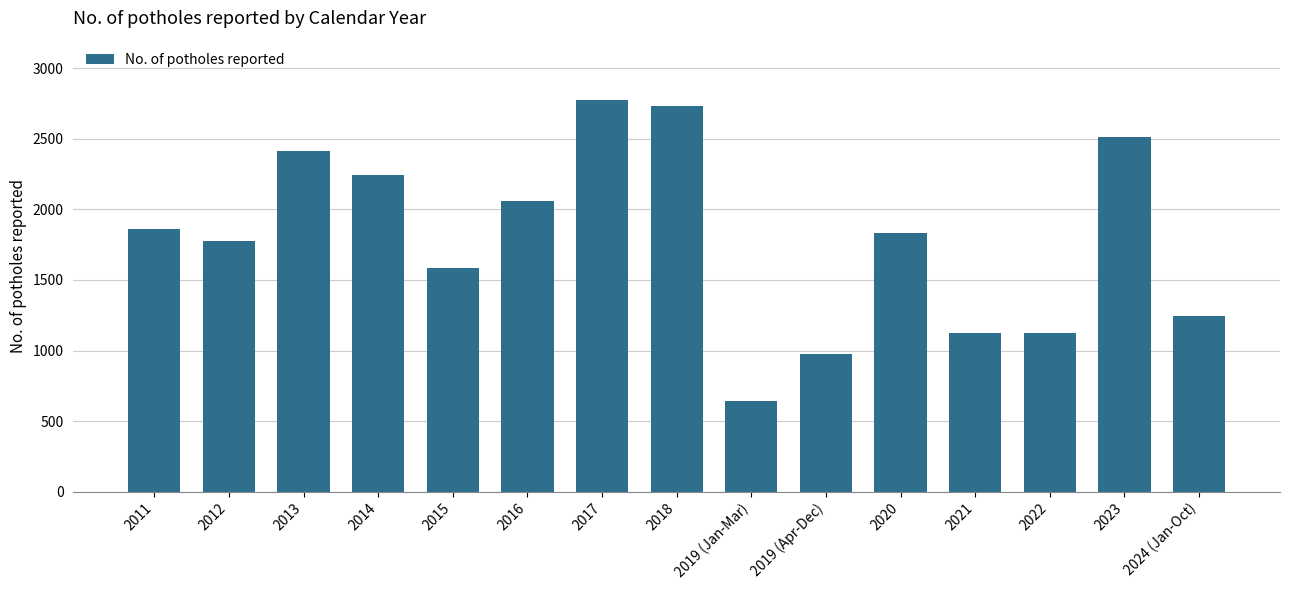

Which label corresponds to the smallest value in the chart?

2019 (Jan-Mar)